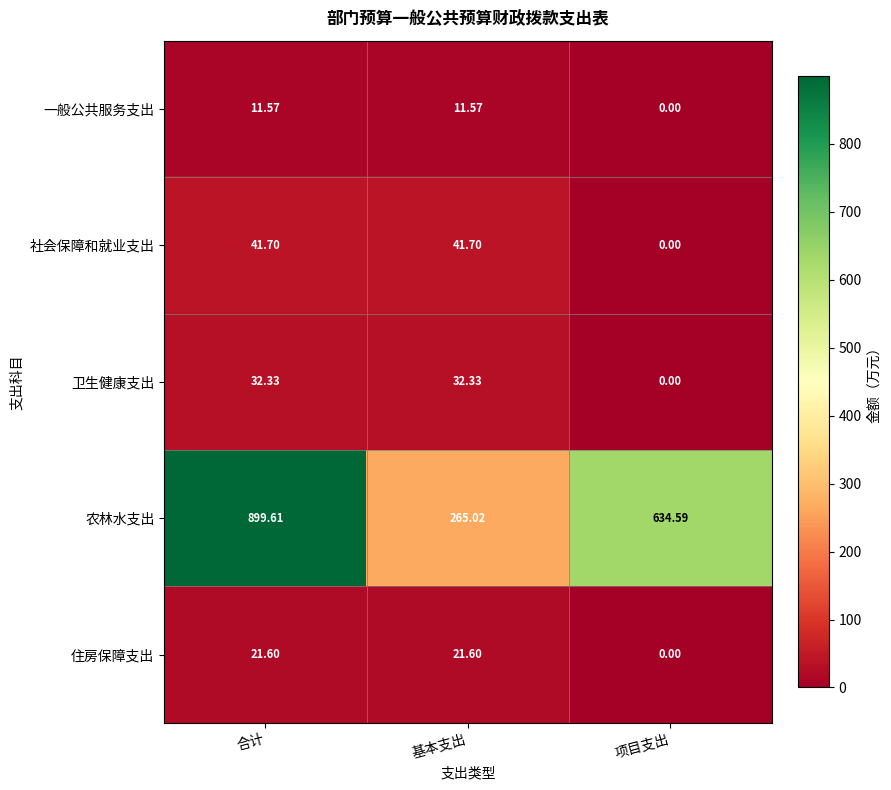

Rank the series at 合计 from lowest to highest value.

一般公共服务支出, 住房保障支出, 卫生健康支出, 社会保障和就业支出, 农林水支出